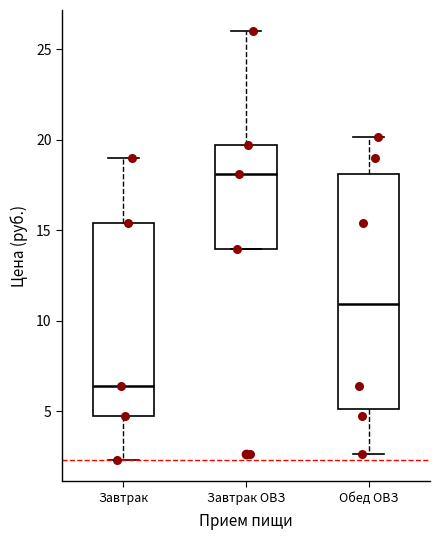

Reading left to right, read every box against the y-axis: the position of its median line, the range the box covers, and the ends of its whiskers. The values are not printed on the chart, so give them approximately, as read against the axis.

Завтрак: median 6.5, box 4.5 to 15.5, whiskers 2.5 to 19.0
Завтрак ОВЗ: median 18.0, box 14.0 to 19.5, whiskers 14.0 to 26.0
Обед ОВЗ: median 11.0, box 5.0 to 18.0, whiskers 2.5 to 20.0